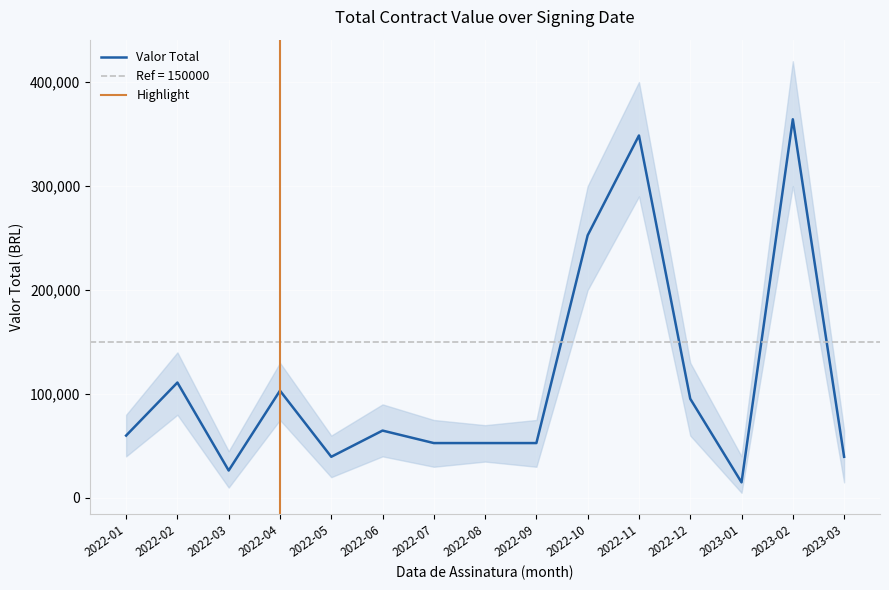

What is the value of the Valor Total Lower point at the 1st from the left?

40000